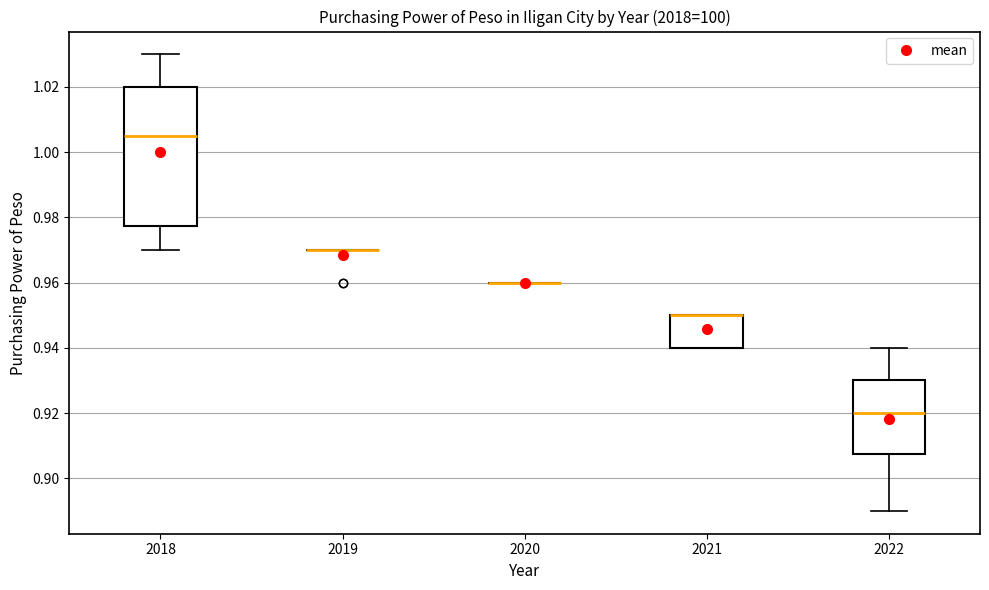

Reading left to right, read every box against the y-axis: the position of its median line, the range the box covers, and the ends of its whiskers. The values are not printed on the chart, so give them approximately, as read against the axis.

2018: median 1.006, box 0.978 to 1.020, whiskers 0.970 to 1.030
2019: box collapsed to a line at 0.970, whiskers 0.970 to 0.970
2020: box collapsed to a line at 0.960, whiskers 0.960 to 0.960
2021: median 0.950 (drawn on the box's upper edge), box 0.940 to 0.950, whiskers 0.940 to 0.950
2022: median 0.920, box 0.908 to 0.930, whiskers 0.890 to 0.940